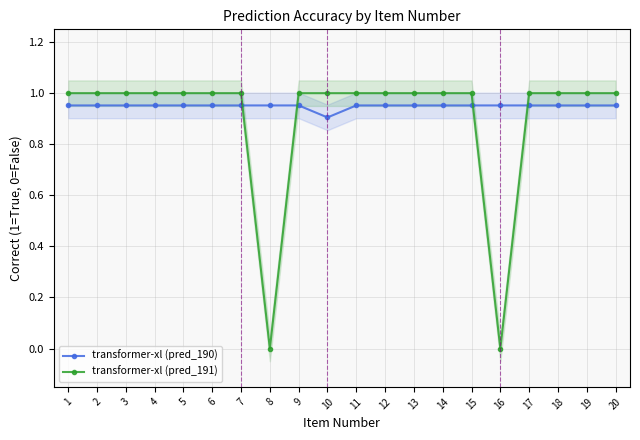

Read the transformer-xl (pred_191) value at 2.

1.0